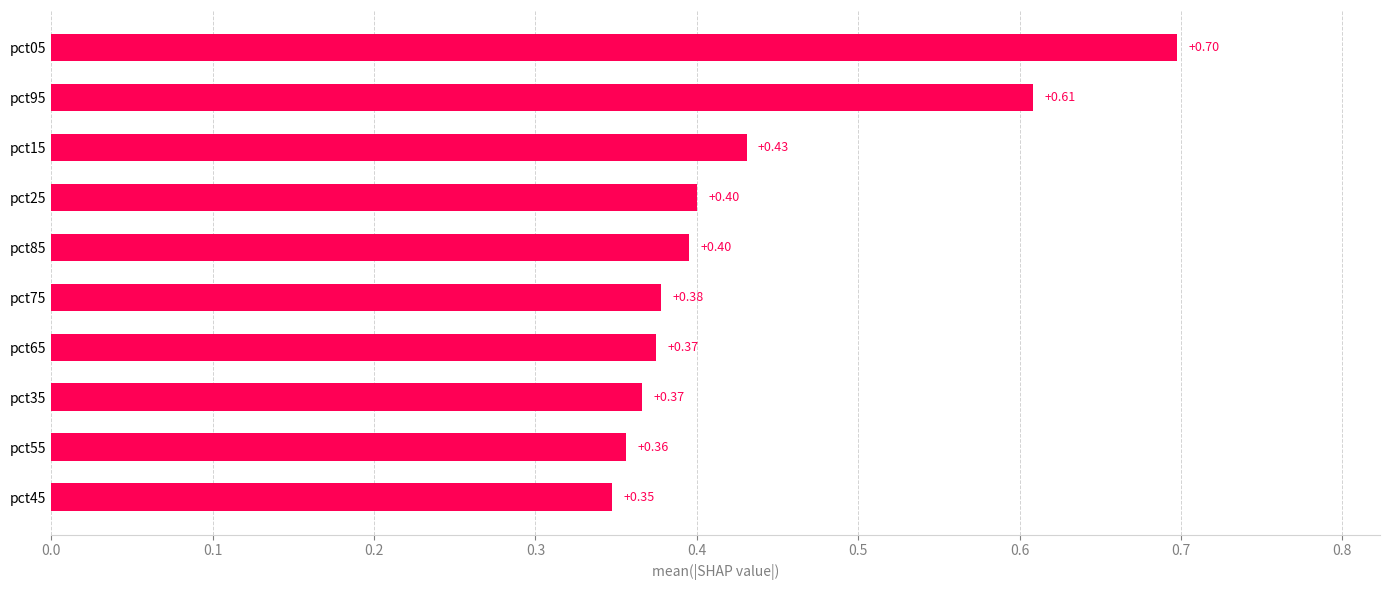

Which label corresponds to the largest value in the chart?

pct05